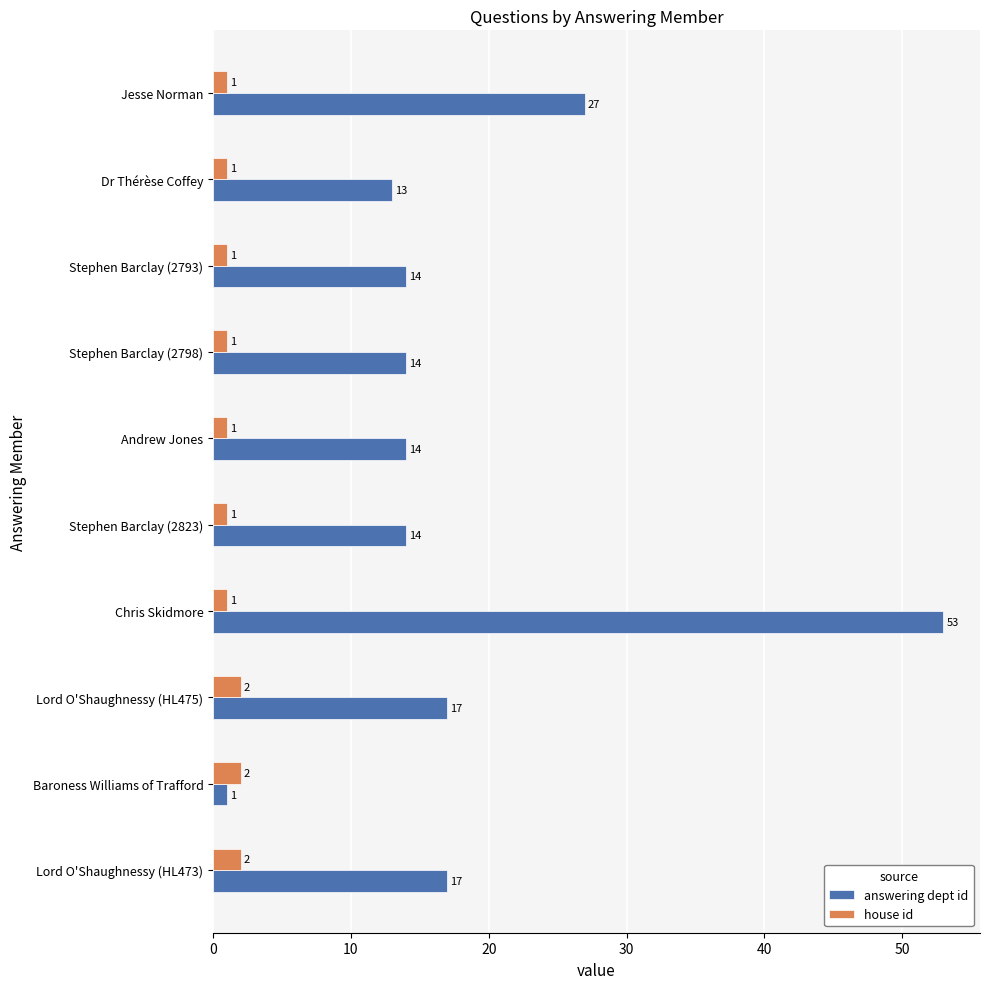

Between Lord O'Shaughnessy (HL473) and Jesse Norman, which series saw the biggest shift?

answering dept id